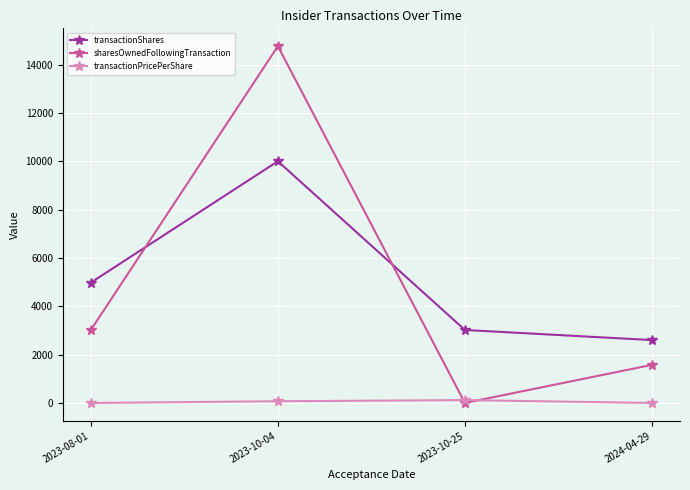

What is the label of the 4th point from the right?

2023-08-01